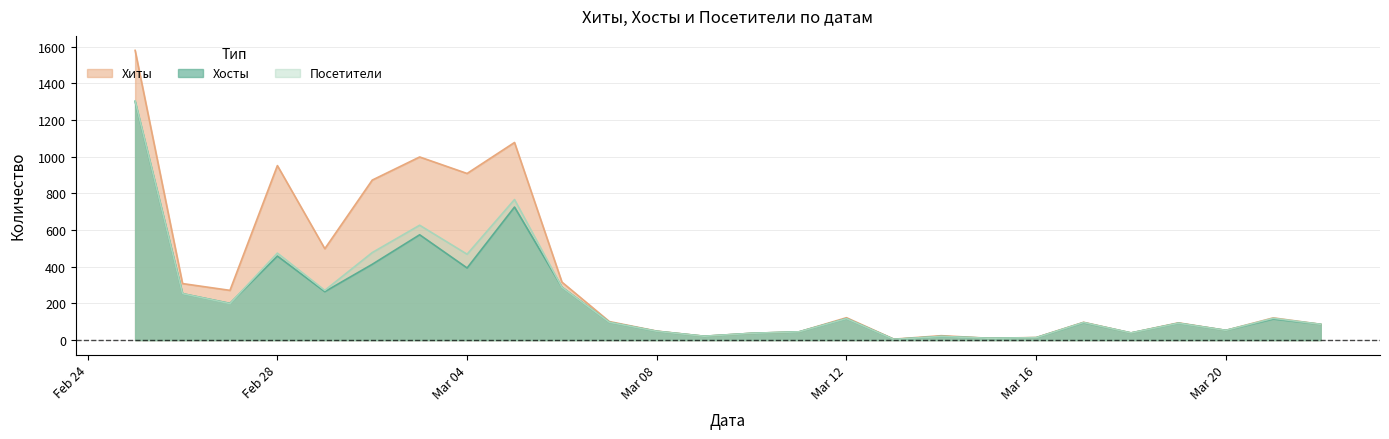

What is the label of the 14th point from the left?

2019-03-10